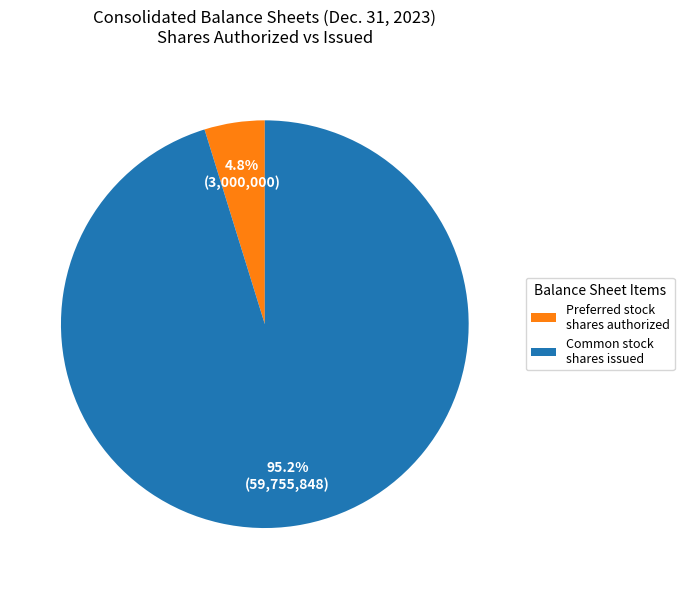

What is the largest slice in the pie chart?

Common stock shares issued